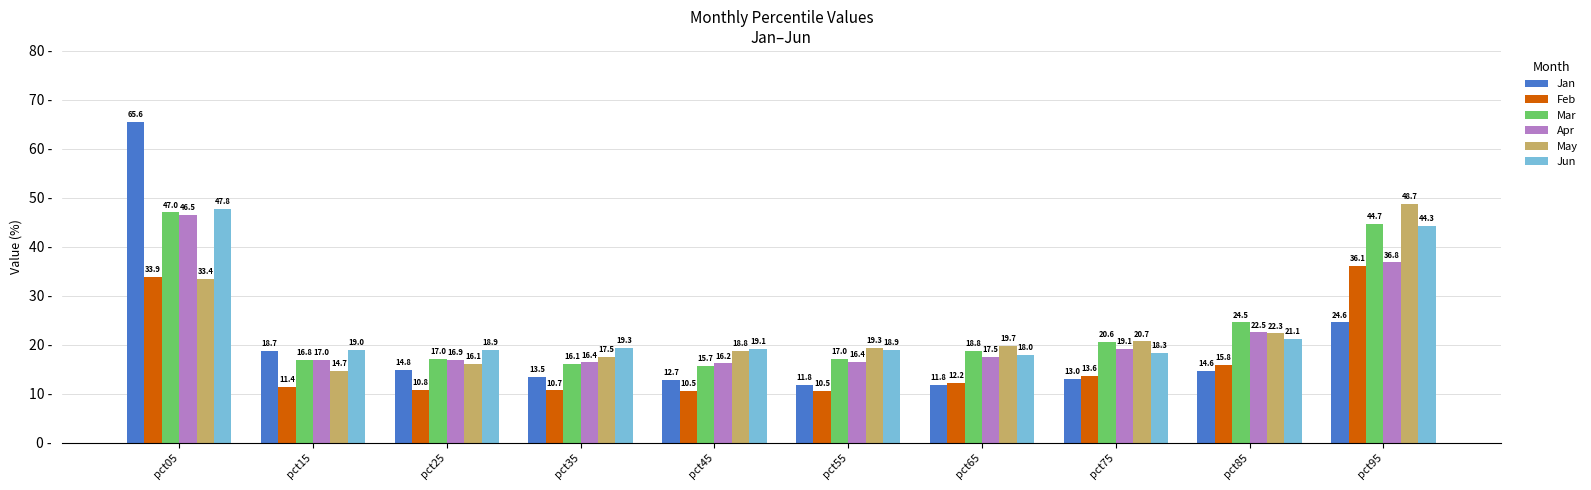

What is the difference between the highest and lowest values at pct15?

7.6